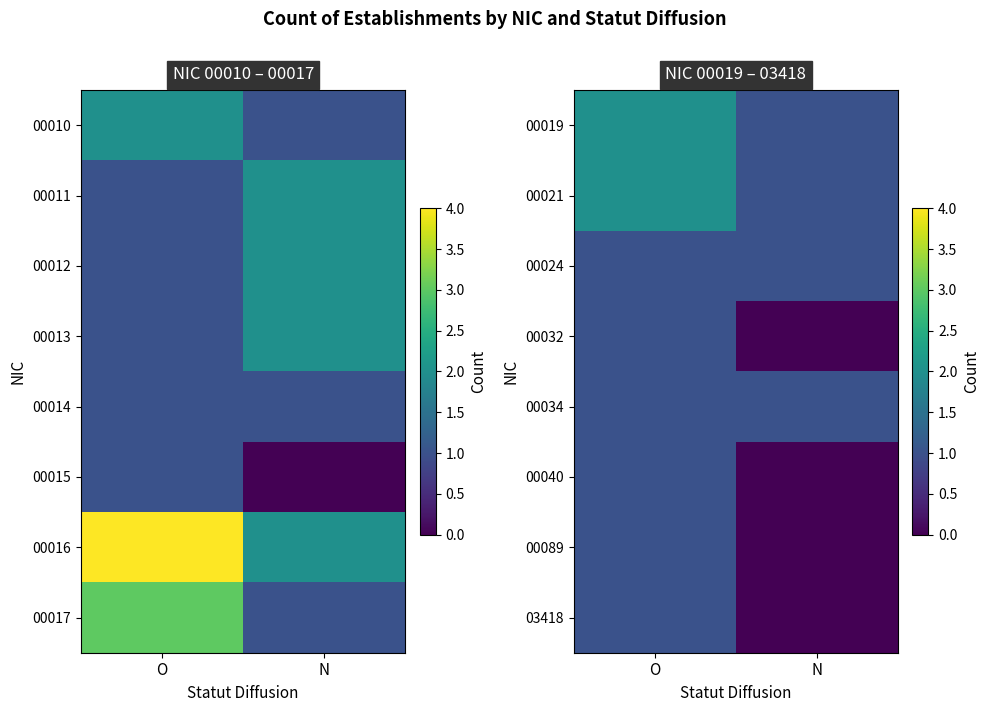

Which has a higher value, O or N?

O